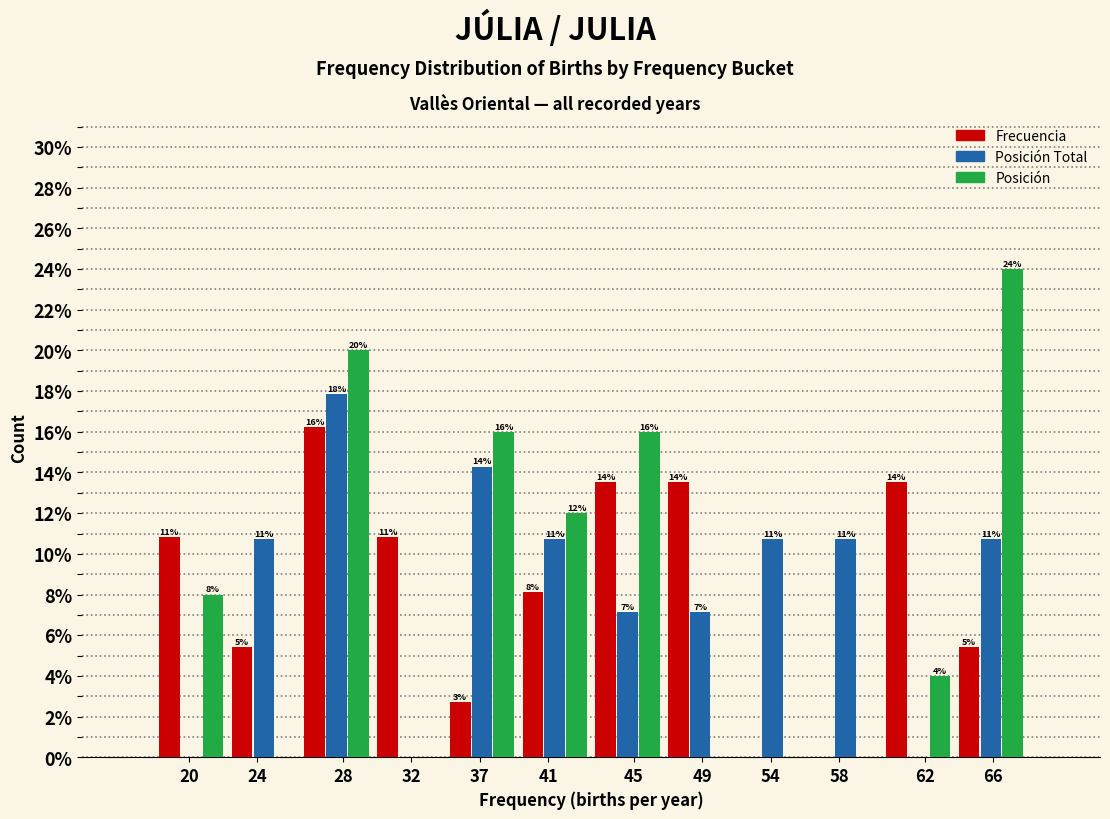

What are all the series names shown in the legend?

Frecuencia, Posición Total, Posición